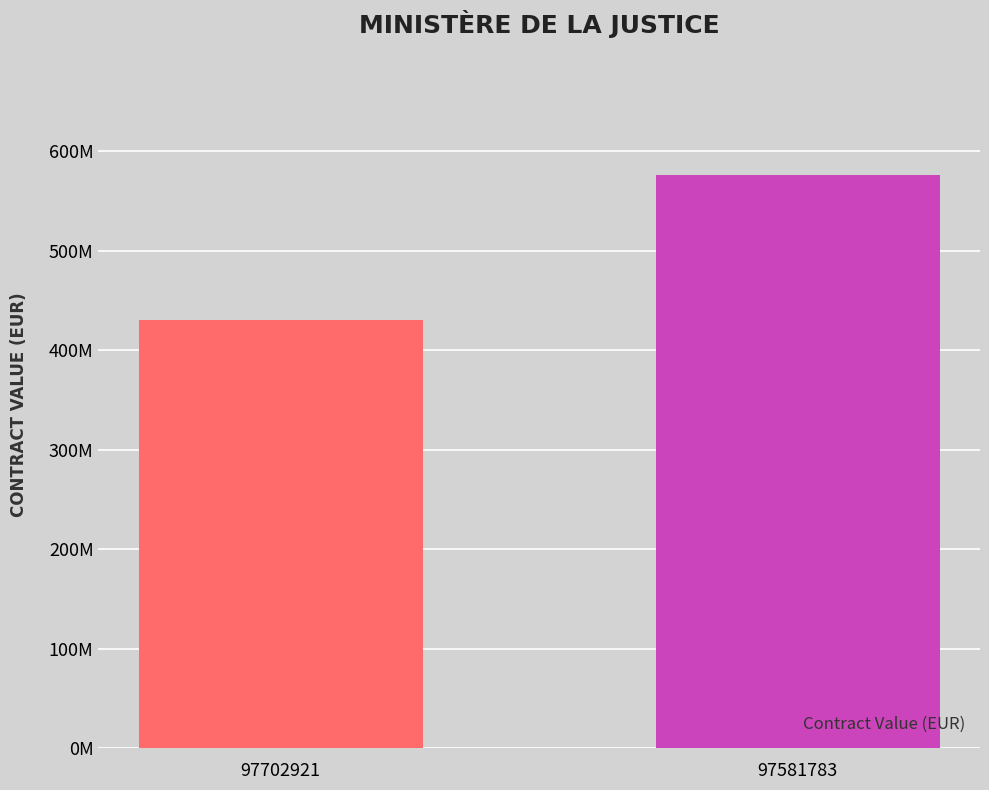

Does the chart contain any negative values?

No